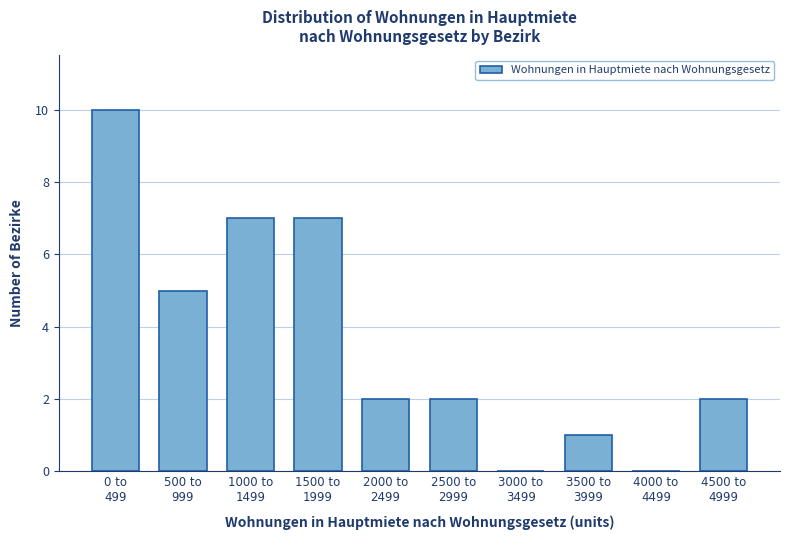

What is the maximum value shown in the chart?

10